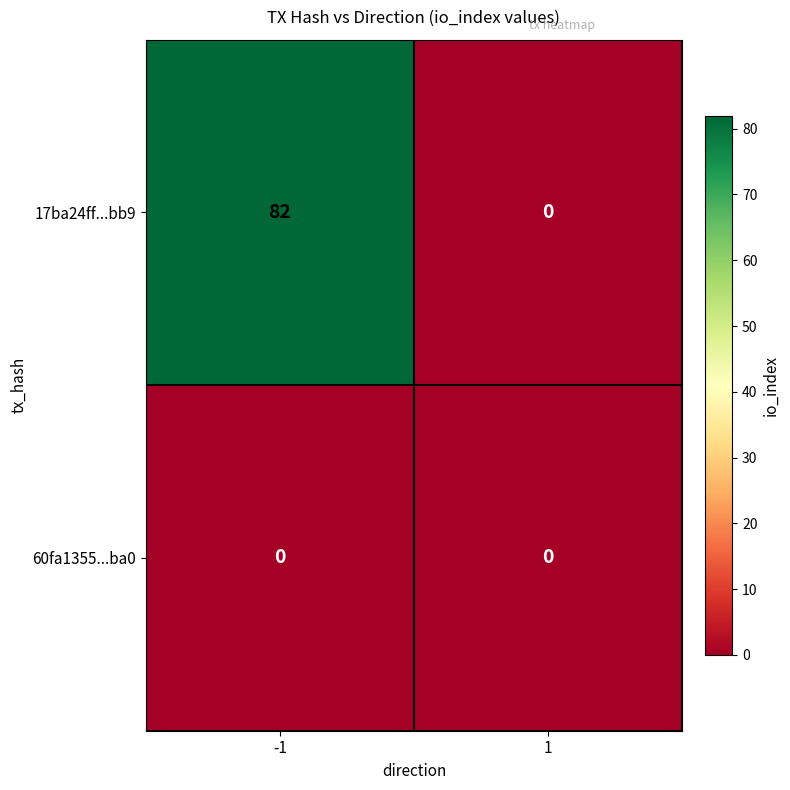

At which category is the sum across all series the highest?

-1